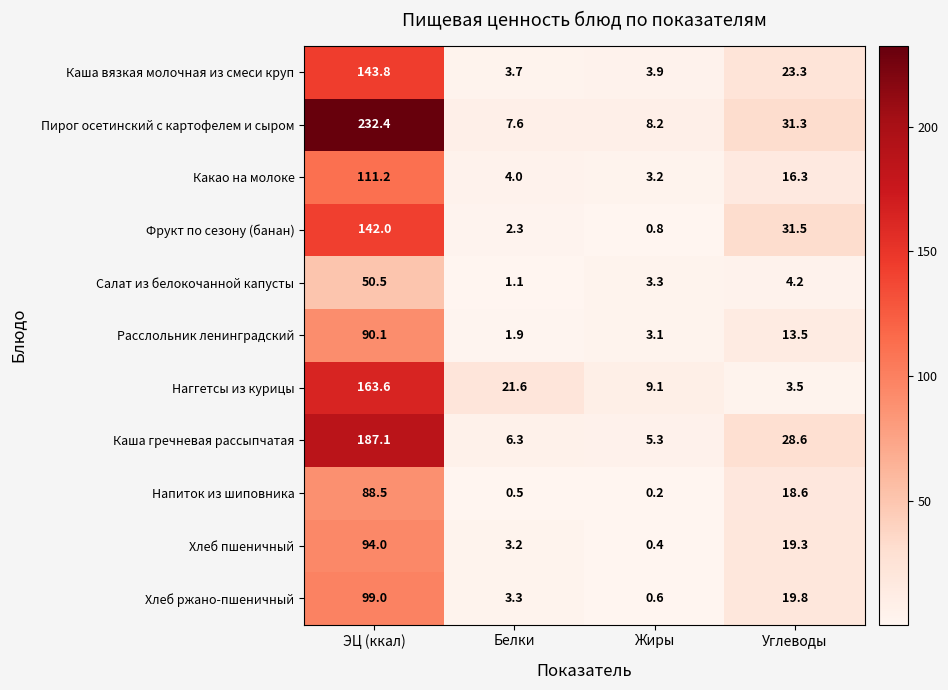

The Каша гречневая рассыпчатая series shows 8.8 at Жиры. True or false?

False